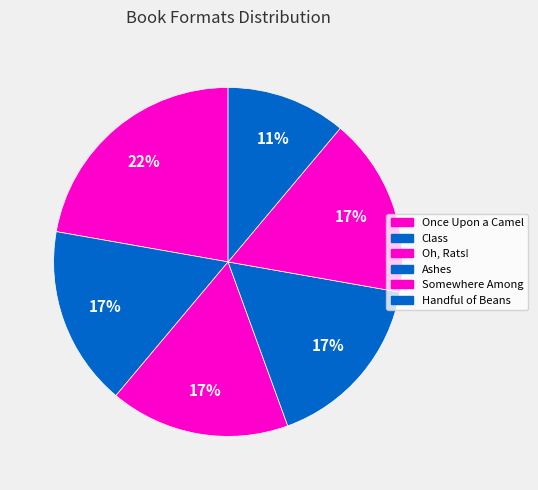

How much of the chart is everything except Once Upon a Camel?

77.8%